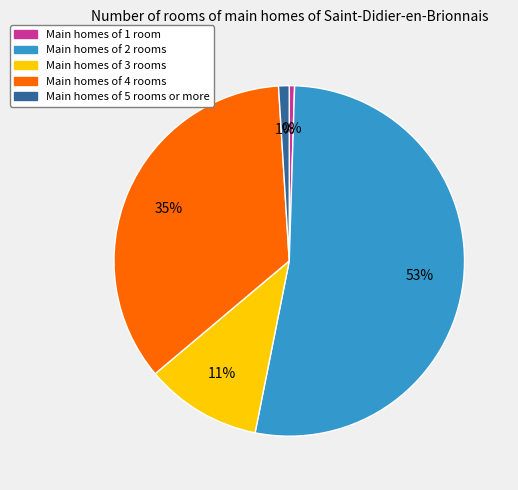

To the nearest percent, what is the combined percentage of Main homes of 5 rooms or more and Main homes of 3 rooms?

12%